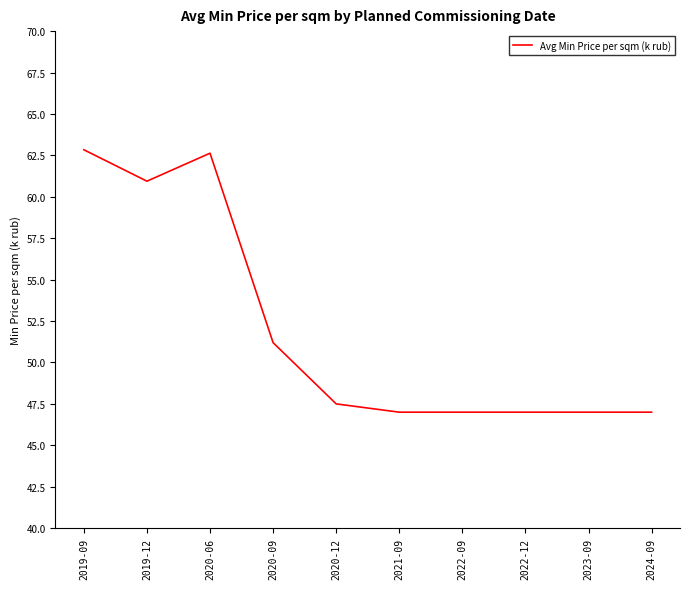

How many distinct data groups are displayed?

1